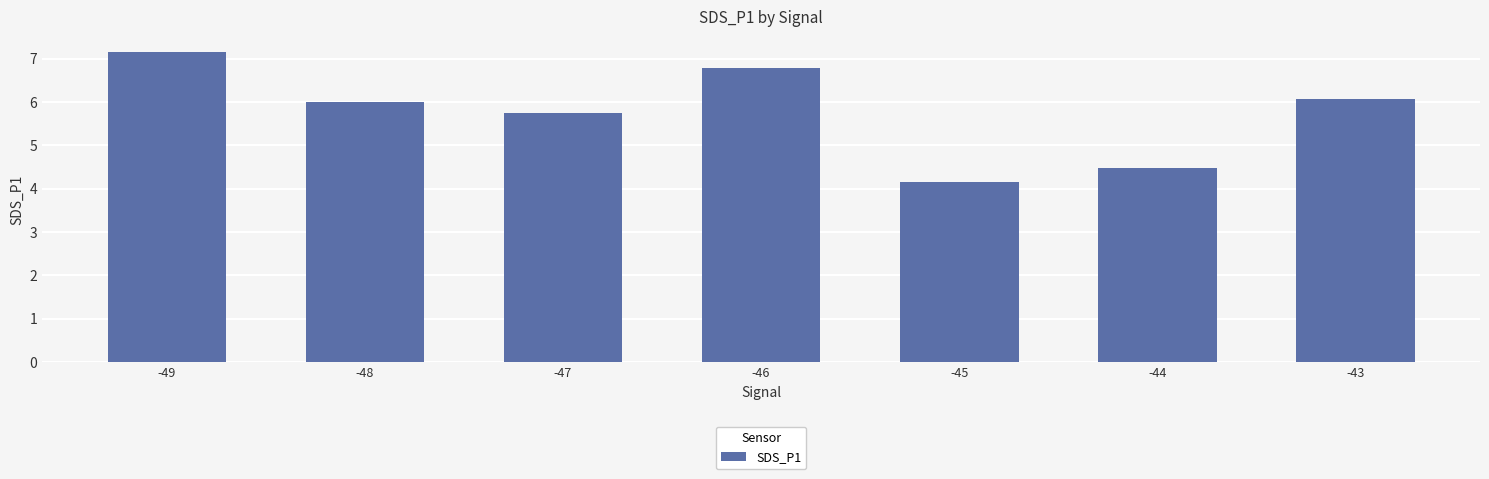

Reading left to right, transcribe all the data shown in this chart.

-49=7.2	-48=6.0	-47=5.8	-46=6.8	-45=4.2	-44=4.5	-43=6.1